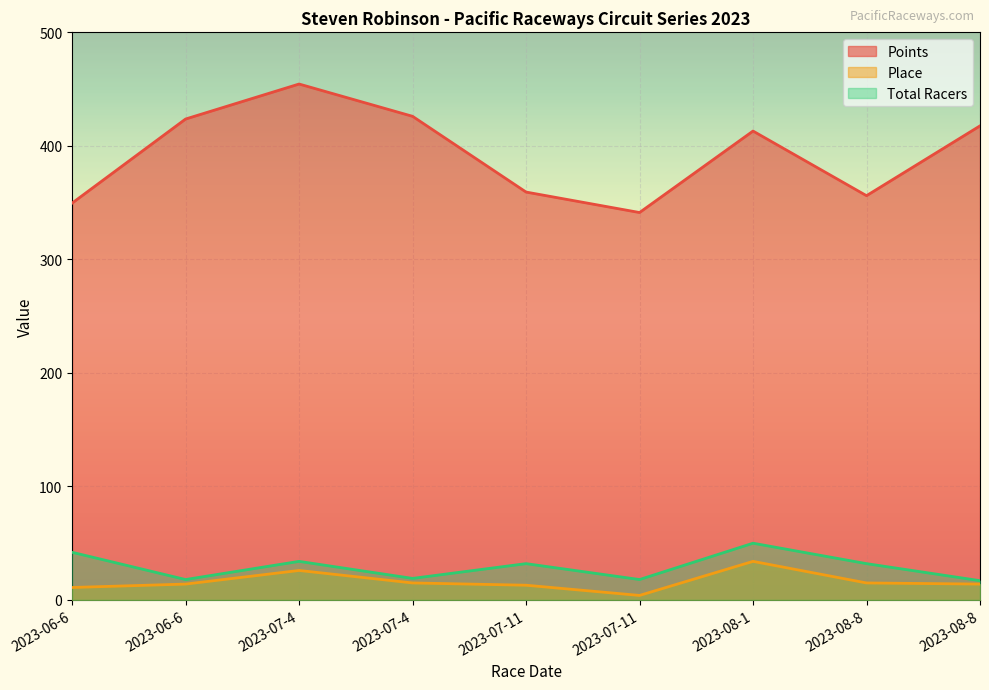

True or false: Total Racers and Place cross at least once.

False